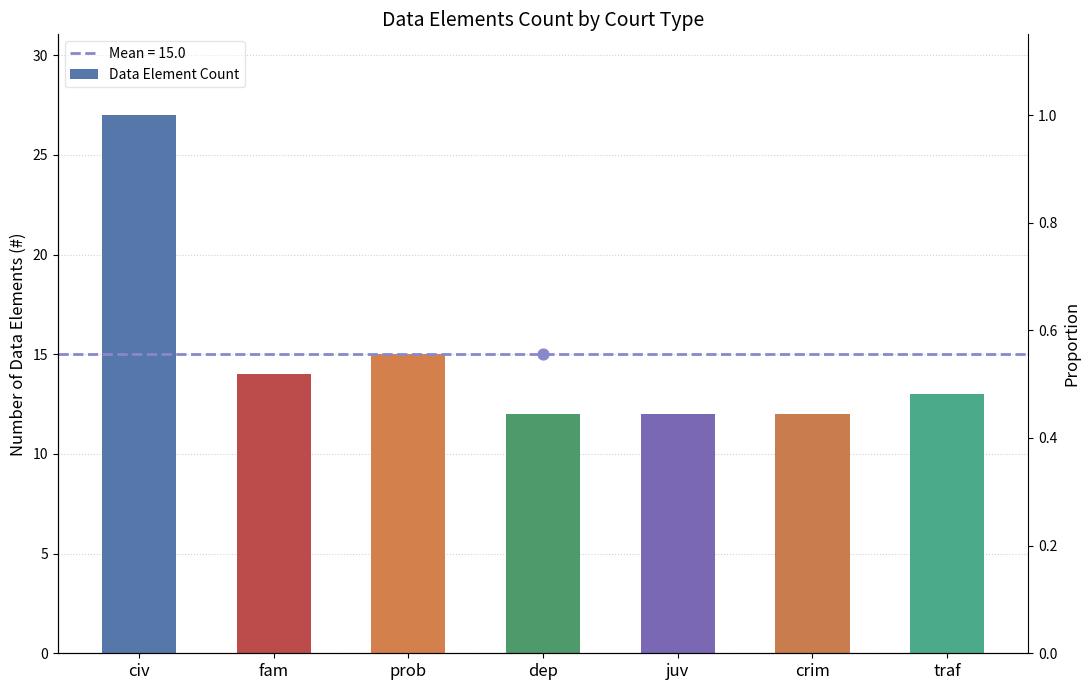

Between juv and crim, which is larger?

juv